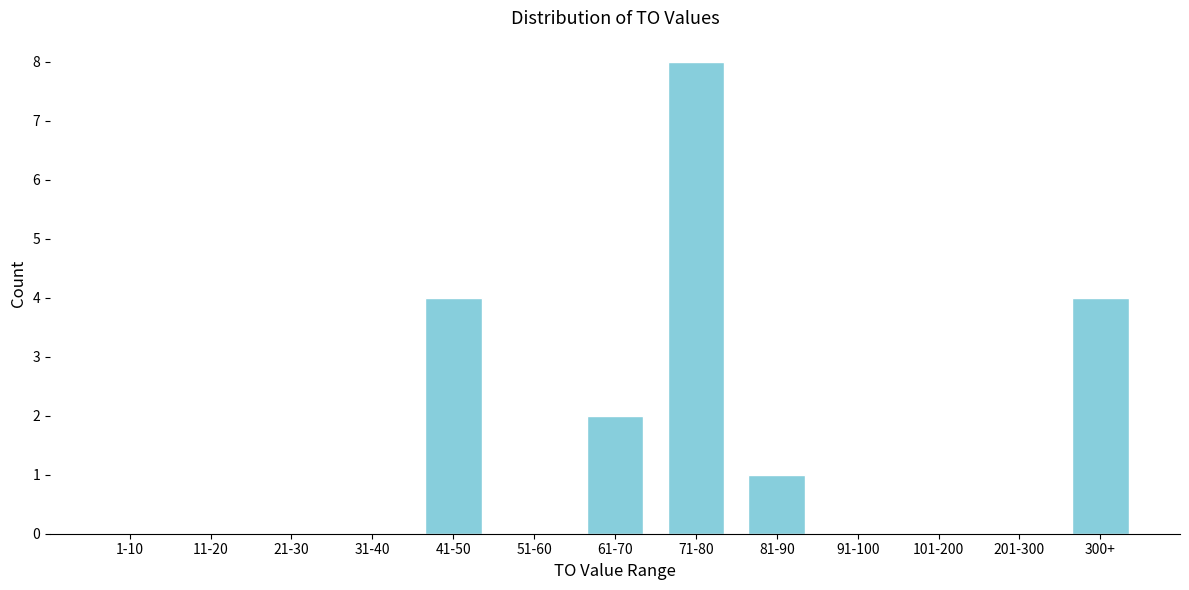

Reading left to right, extract all data points from this chart.

1-10=0	11-20=0	21-30=0	31-40=0	41-50=4	51-60=0	61-70=2	71-80=8	81-90=1	91-100=0	101-200=0	201-300=0	300+=4